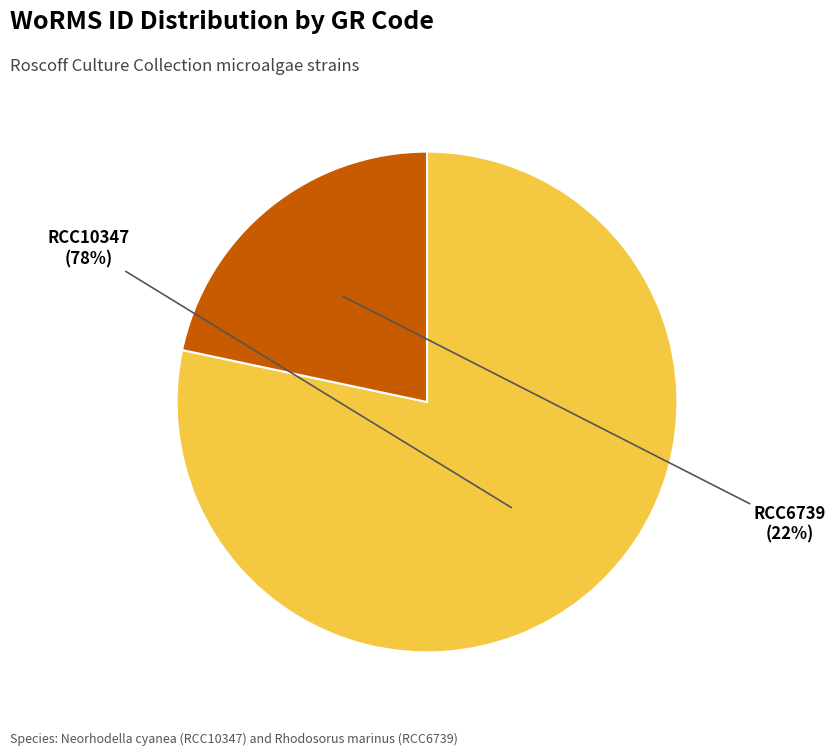

Which category accounts for the majority?

RCC10347